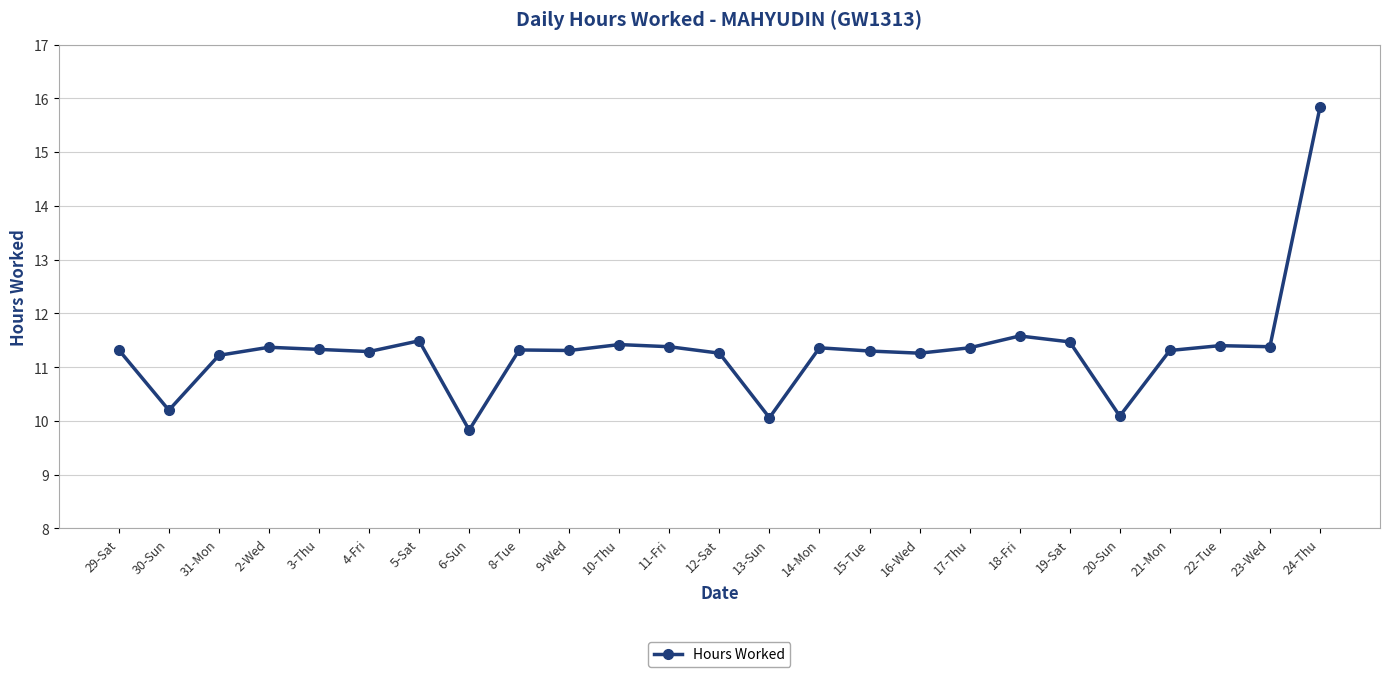

What is the difference between the maximum and minimum values?

6.0